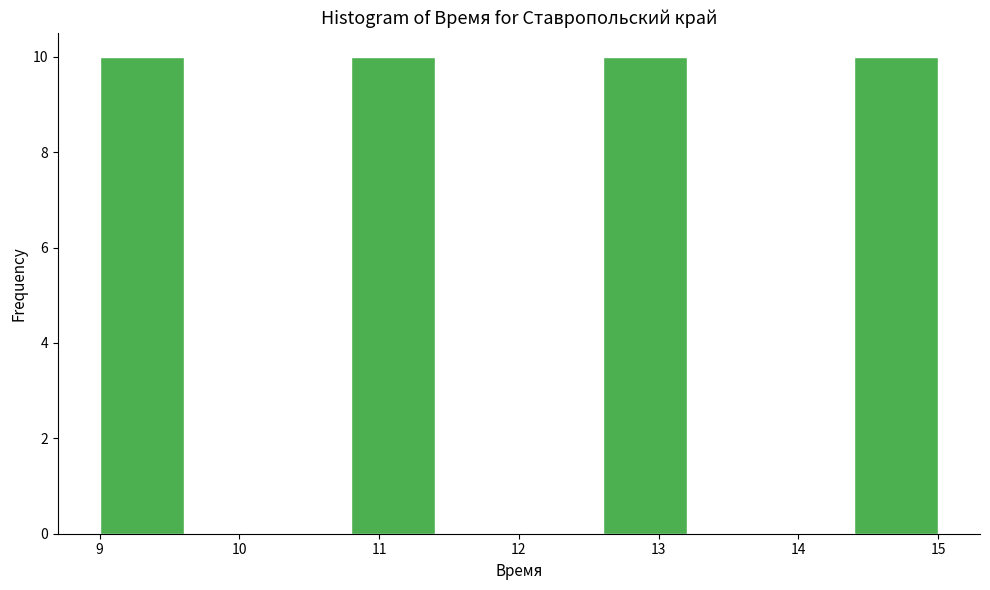

How tall is the bar that spans 14.4 to 15.0 on the x-axis? The values are not printed on the chart, so give them approximately, as read against the axis.

10